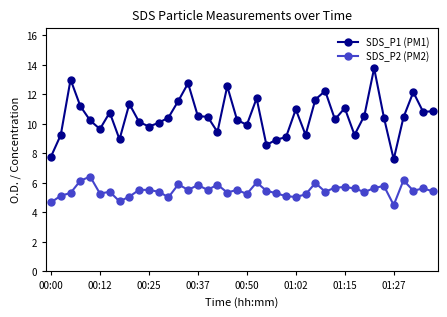

At how many categories does at least one series exceed 8?

38